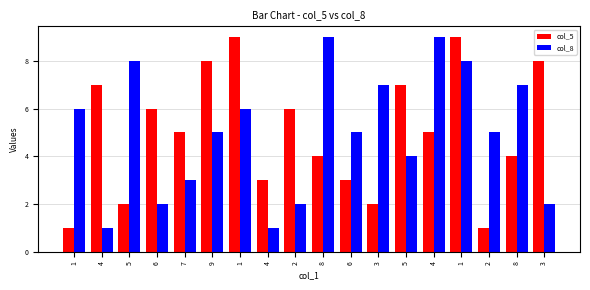

How many col_5 values are between 3 and 7?

10